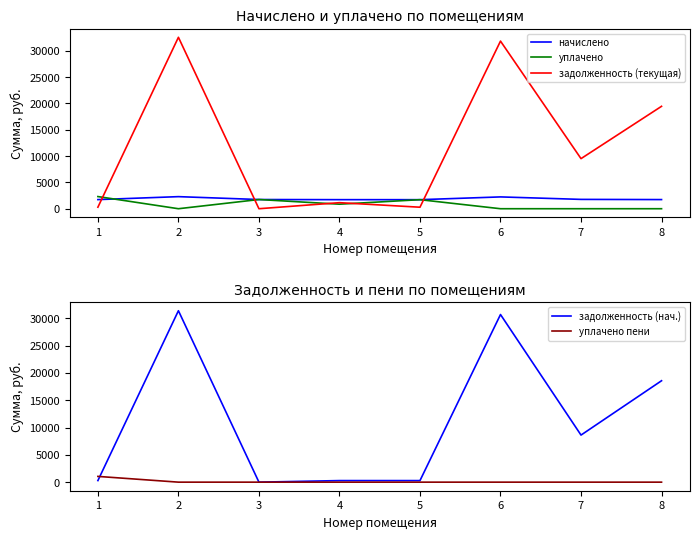

What are all the series names shown in the legend?

начислено, уплачено, задолженность (текущая), задолженность (нач.), уплачено пени